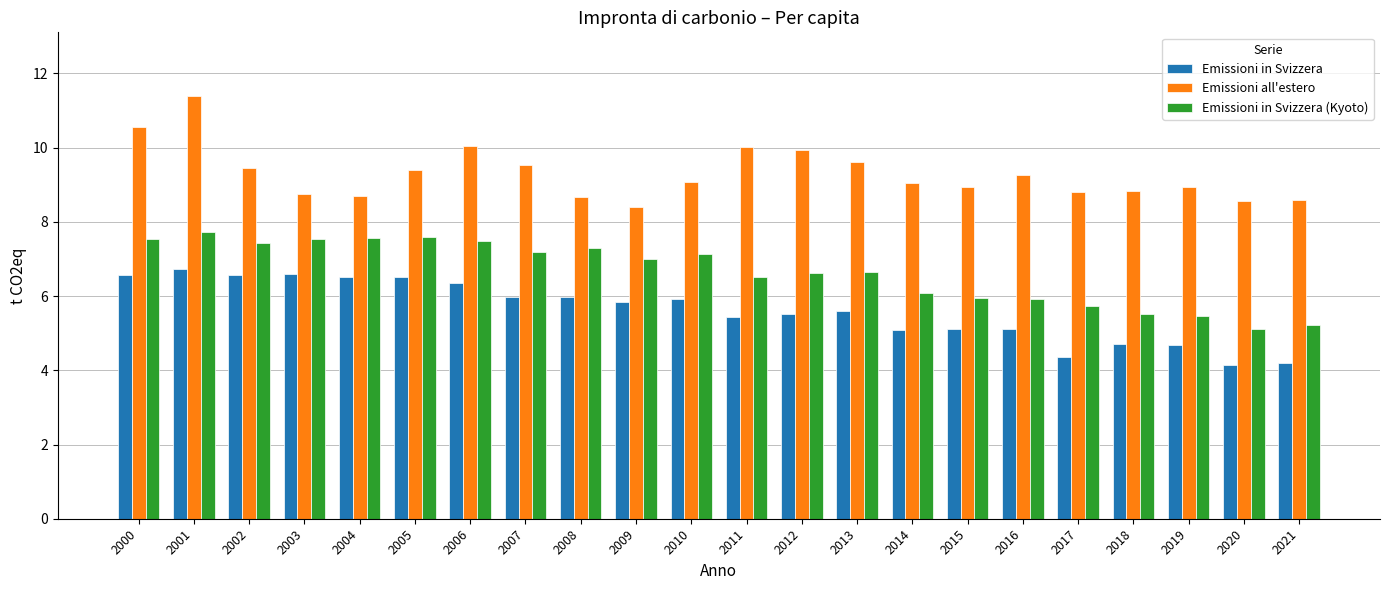

Rank the series by their average value, from highest to lowest.

Emissioni all'estero, Emissioni in Svizzera (Kyoto), Emissioni in Svizzera